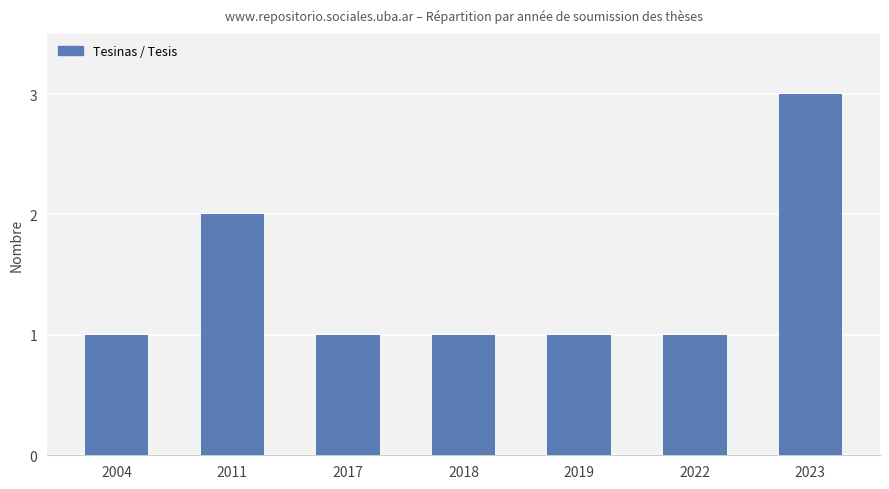

True or false: the data shows 0 at 2019.

False